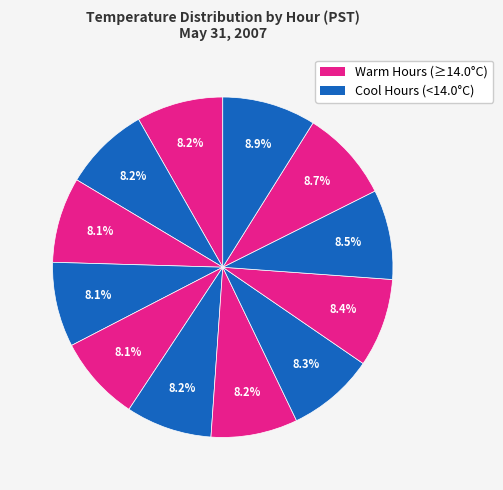

What is the smallest slice in the pie chart?

Hour 3